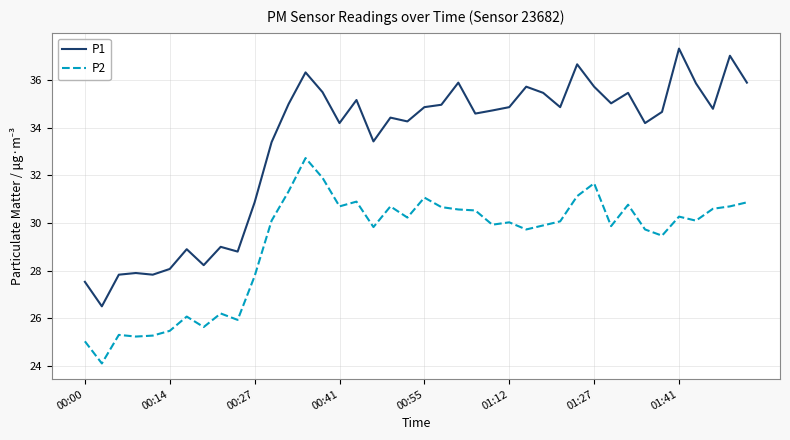

Which series has the largest range (max minus min)?

P1